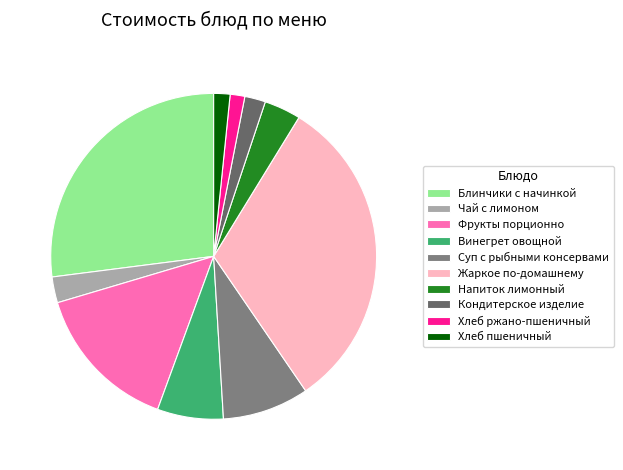

Between Хлеб пшеничный and Кондитерское изделие, which is larger?

Кондитерское изделие